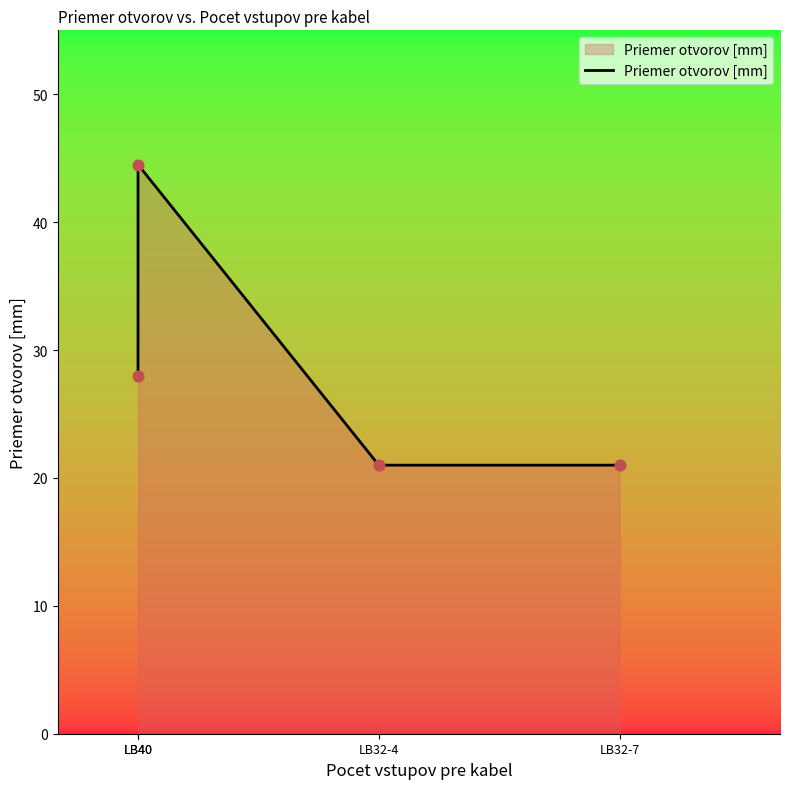

Approximately how many times larger is the value at LB40 compared to LB32-7?

1.3